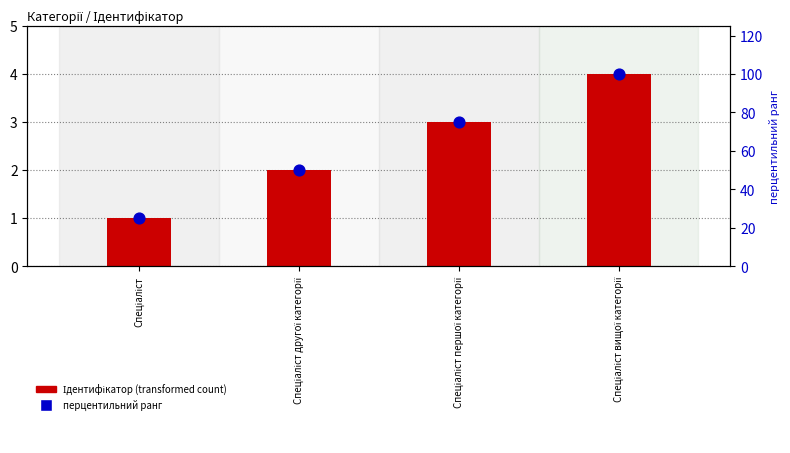

Which series contains the highest Y value?

перцентильний ранг